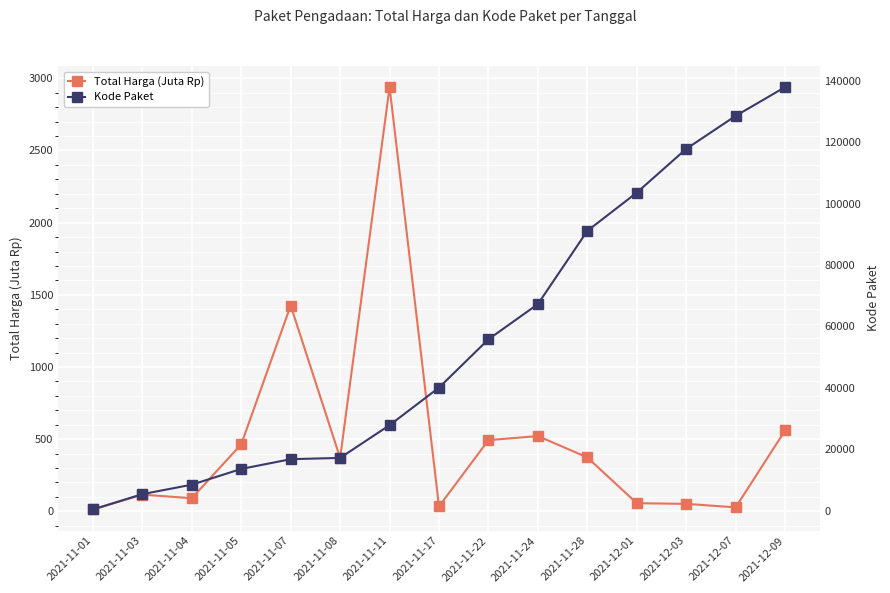

The Total Harga (Juta Rp) series shows 20.3 at 2021-11-17. True or false?

False